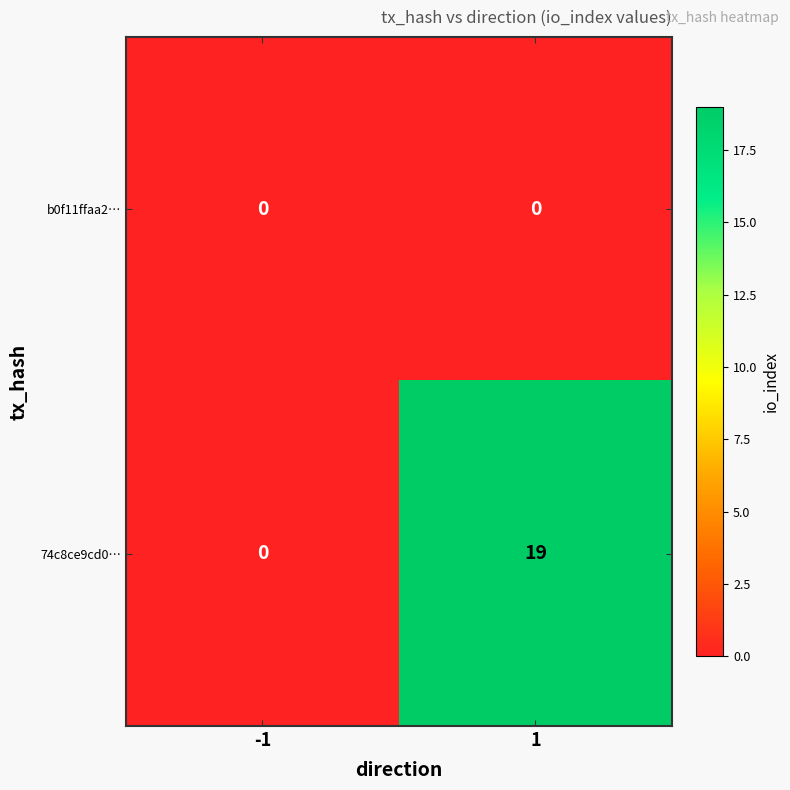

List the series in order of their overall mean, lowest first.

b0f11ffaa2…, 74c8ce9cd0…